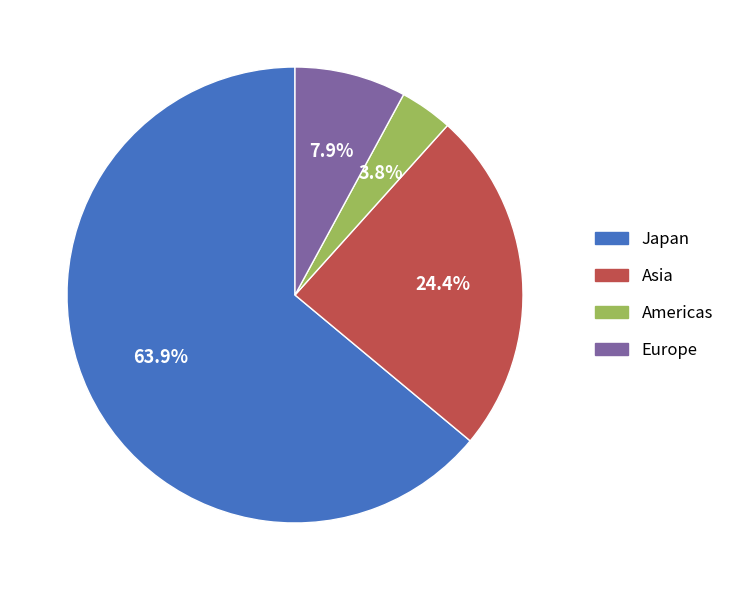

What percentage is NOT represented by Asia?

75.6%